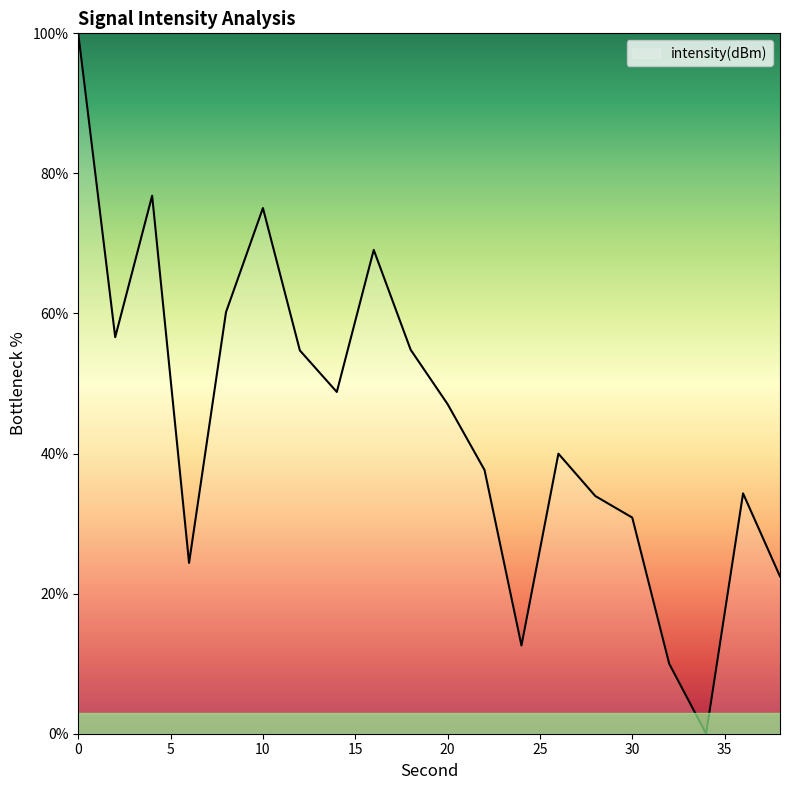

How many interior local valleys (lower than both neighbors) does the data have?

5